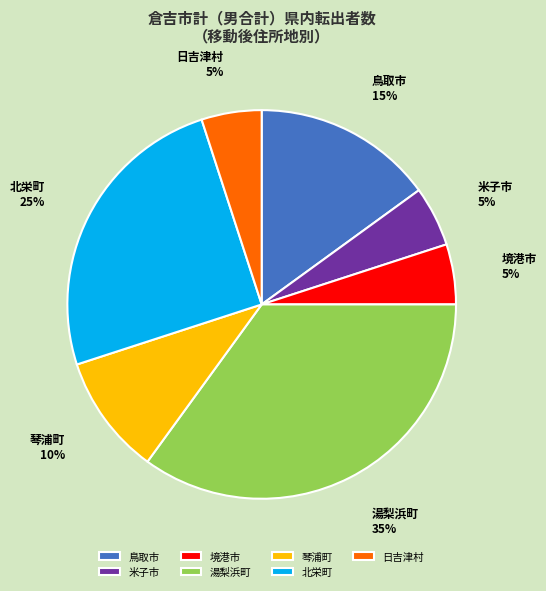

The 琴浦町 slice represents 10% of the pie. True or false?

True